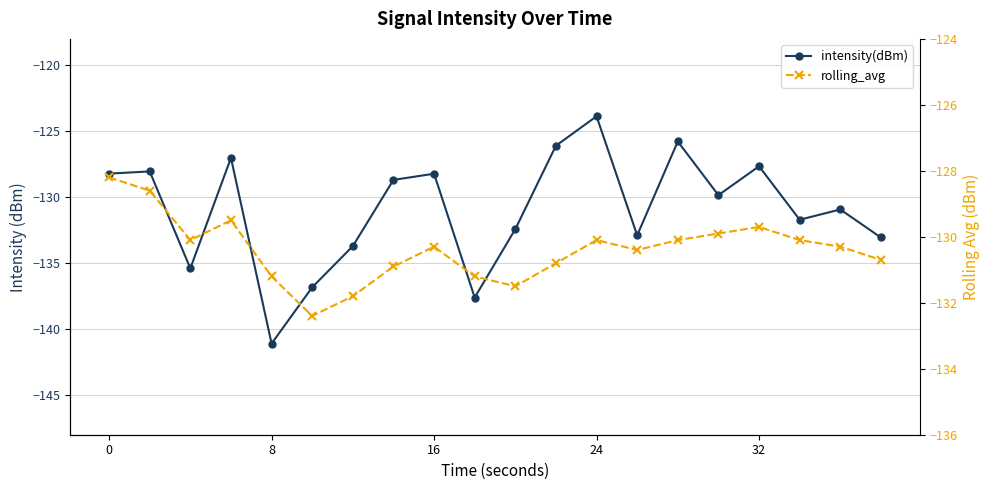

How many intersections are there between intensity(dBm) and rolling_avg?

10